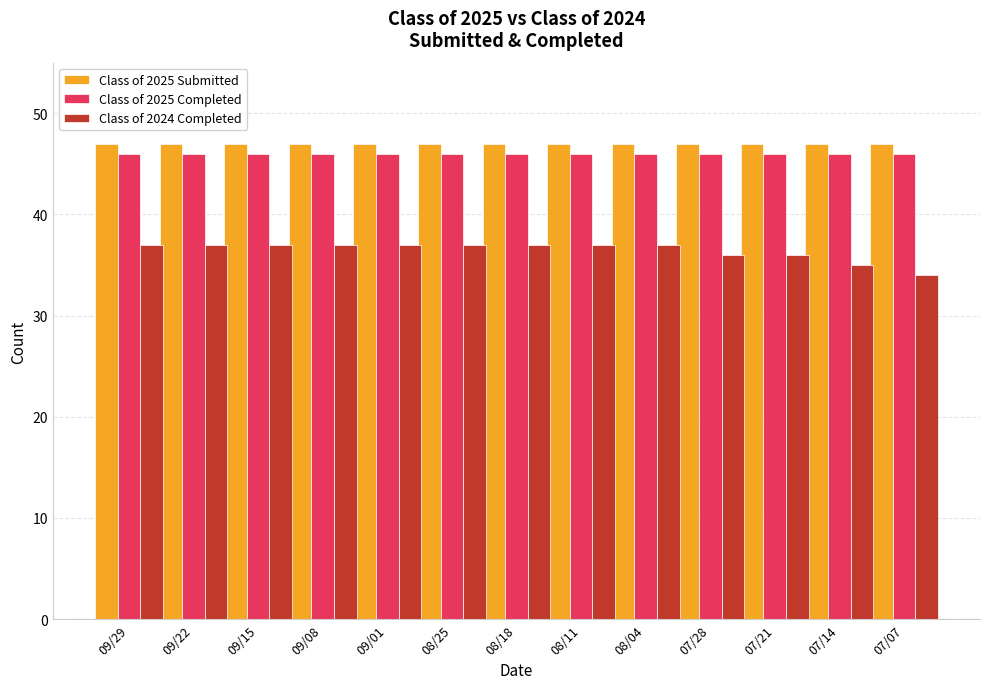

What is the greatest value displayed?

47